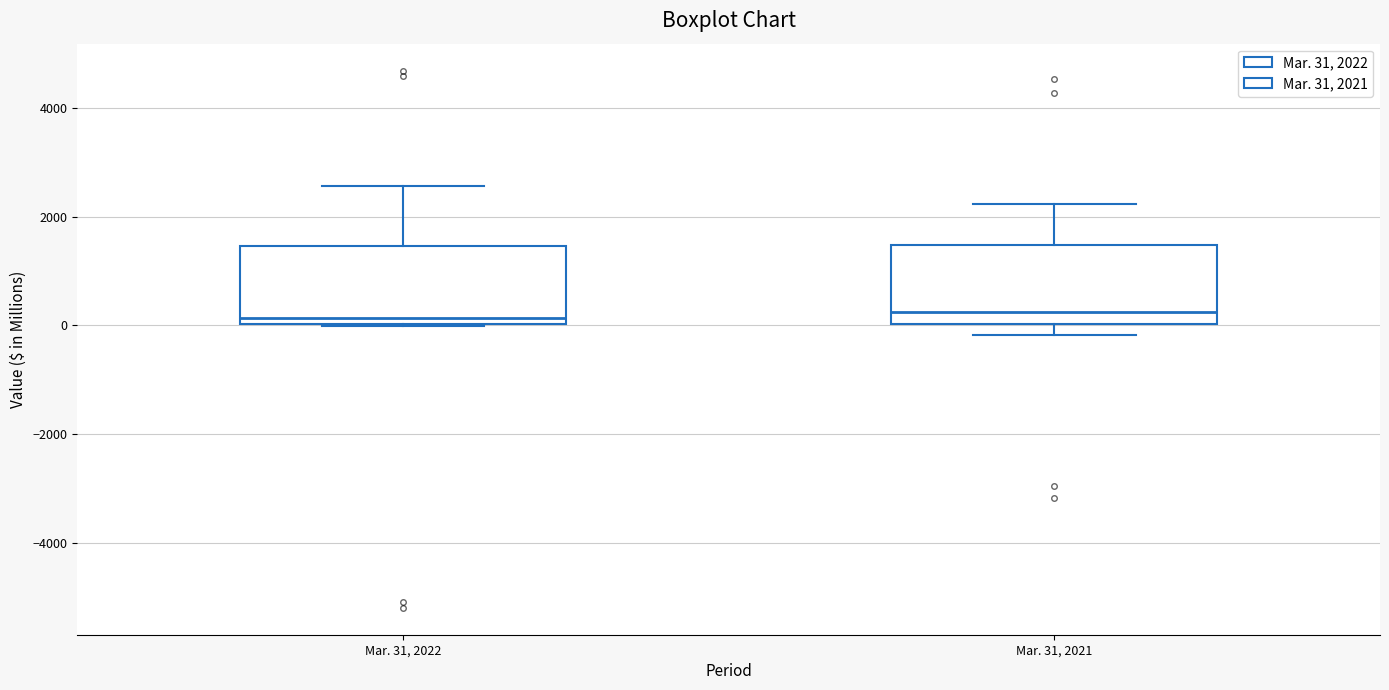

Where is the lower edge of the box for Mar. 31, 2022 on the y-axis? The values are not printed on the chart, so give them approximately, as read against the axis.

0